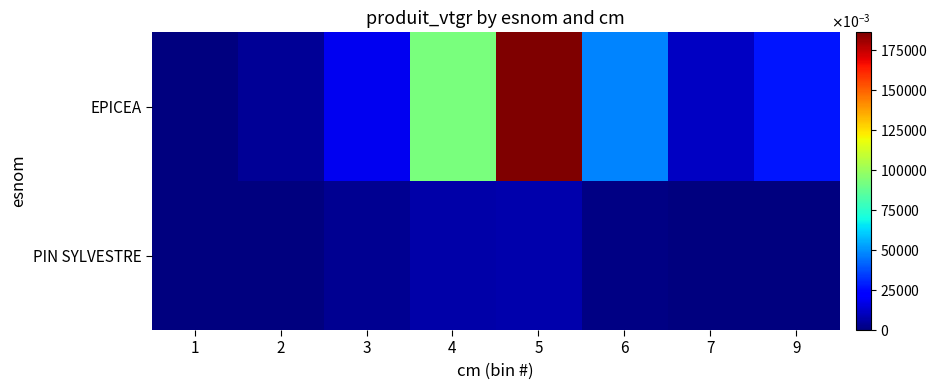

List the series in order of their overall mean, highest first.

EPICEA, PIN SYLVESTRE